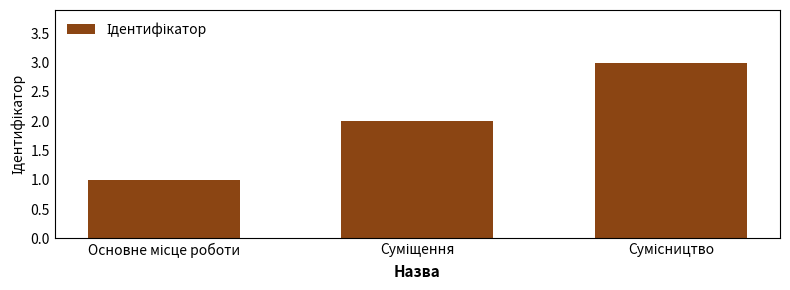

What is the sum of all values?

6